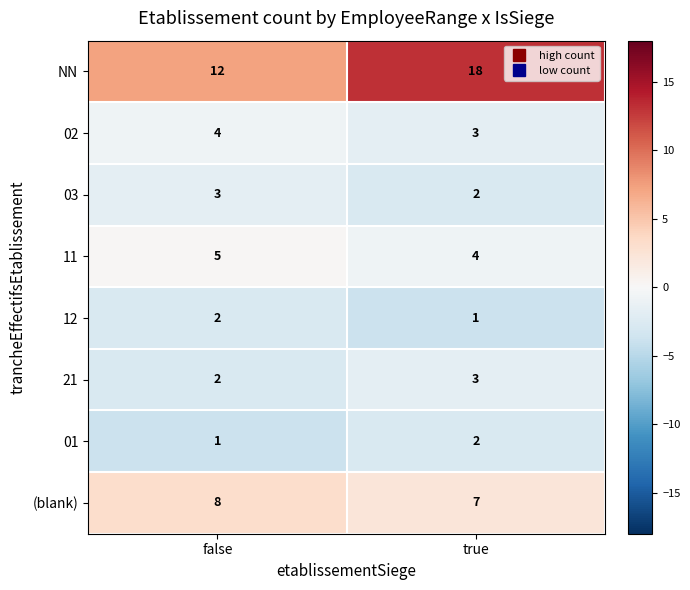

Which series has the largest range (max minus min)?

NN